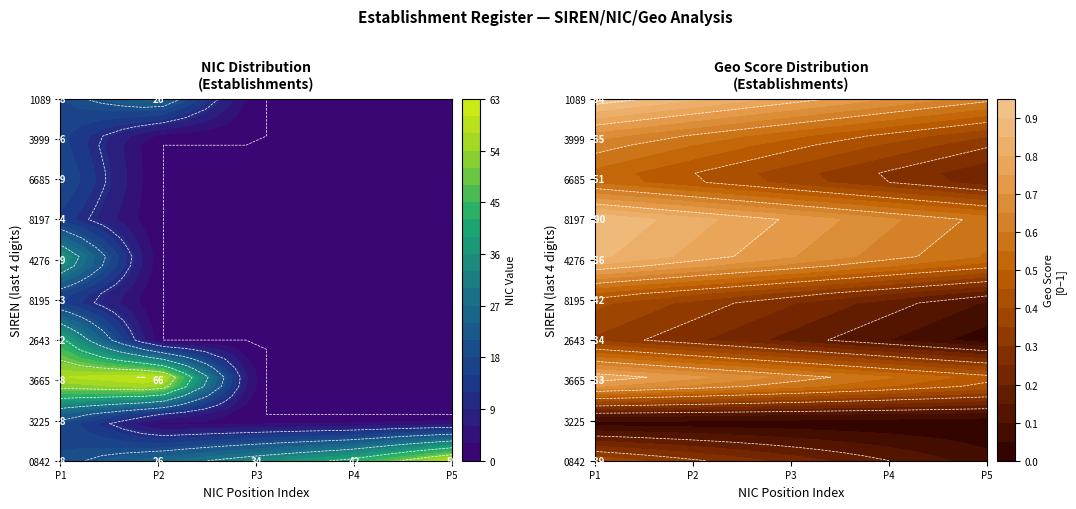

What is the maximum value shown in the chart?

66